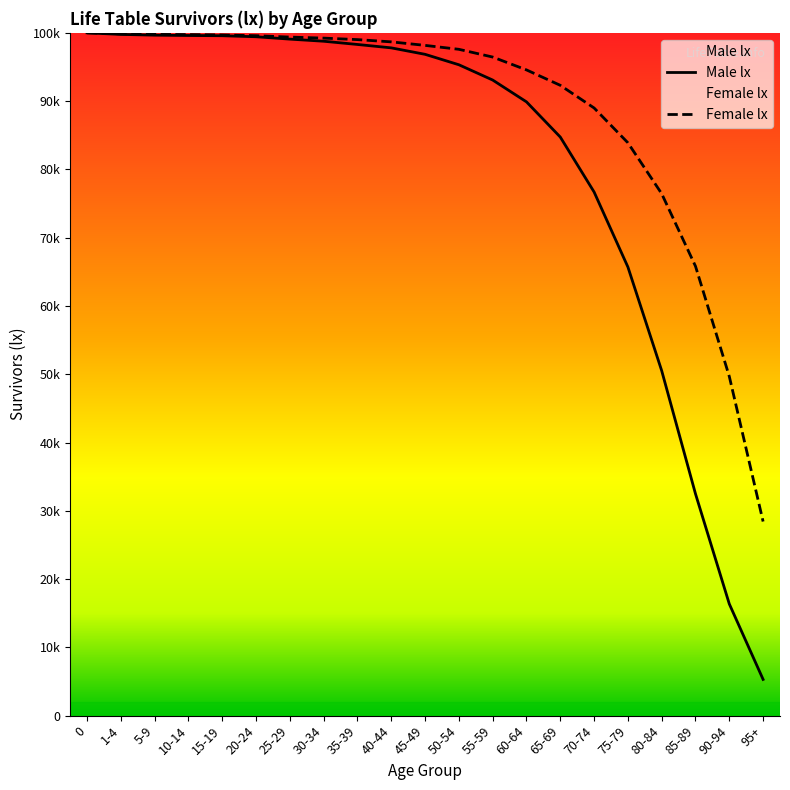

What is the label of the 9th point from the left?

35-39